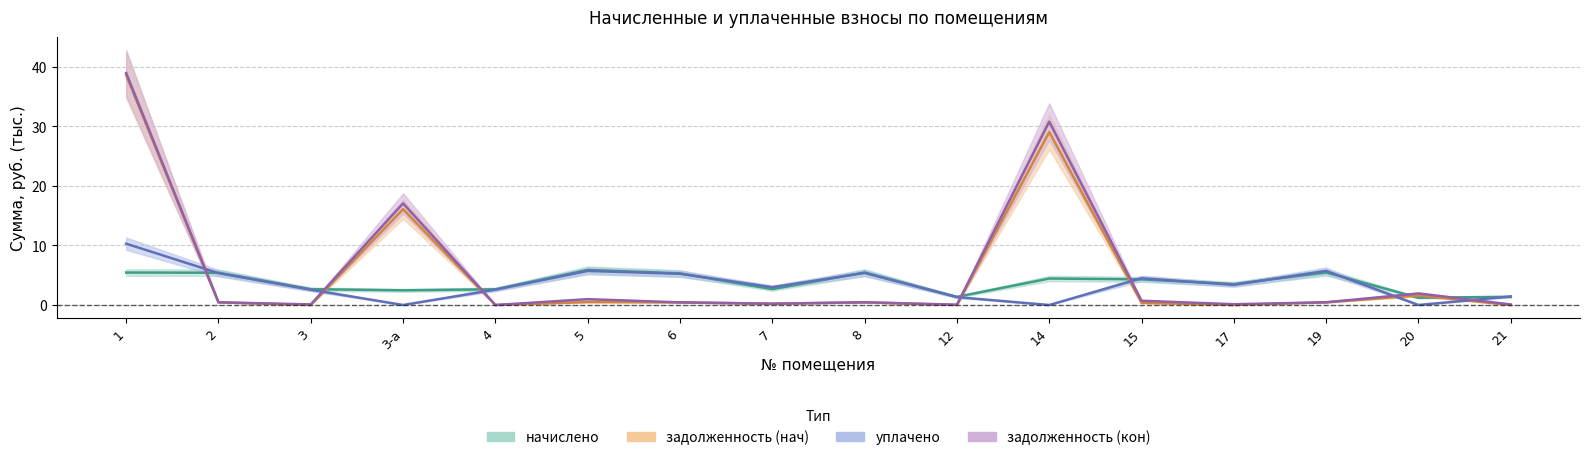

Reading right to left, list all the values displayed in this chart.

начислено: 1.4	1.2	5.5	3.5	4.3	4.4	1.4	5.5	2.7	5.3	5.9	2.6	2.5	2.7	5.4	5.5
задолженность (нач): 0.0	1.6	0.5	0.0	0.4	29.0	0.0	0.5	0.2	0.4	0.5	0.0	16.1	0.0	0.5	38.6
уплачено: 1.4	0.0	5.7	3.4	4.5	0.0	1.3	5.4	3.0	5.2	5.7	2.6	0.0	2.6	5.3	10.3
задолженность (кон): 0.1	1.9	0.5	0.1	0.7	30.8	0.1	0.5	0.2	0.4	1.0	0.0	17.1	0.1	0.5	39.0